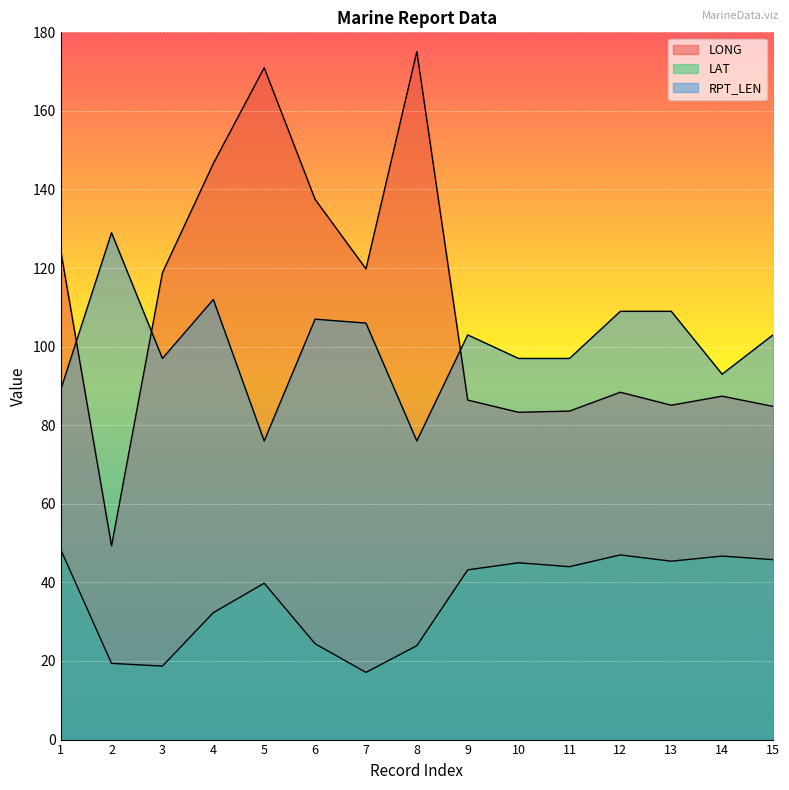

True or false: LONG has a value of 171.1 at 1.

False